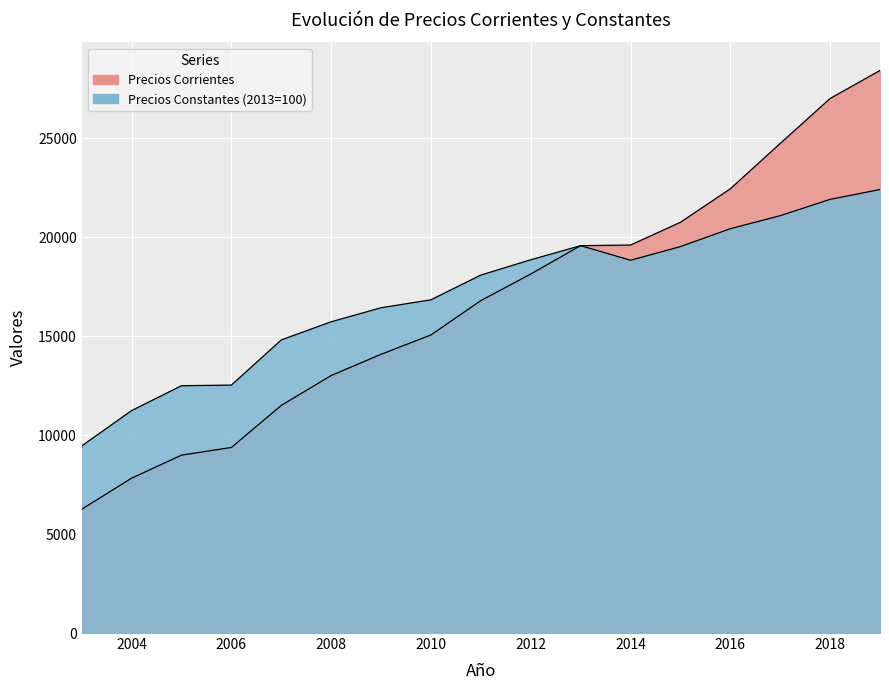

What is the spread (max minus min) of values at 2010?

1776.7